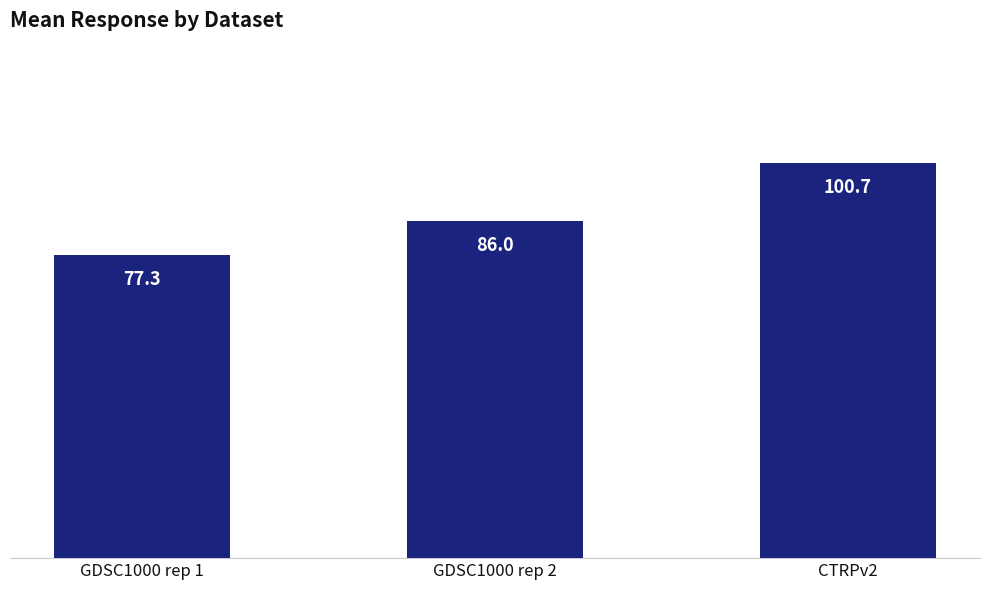

What is the sum of all values?

264.0